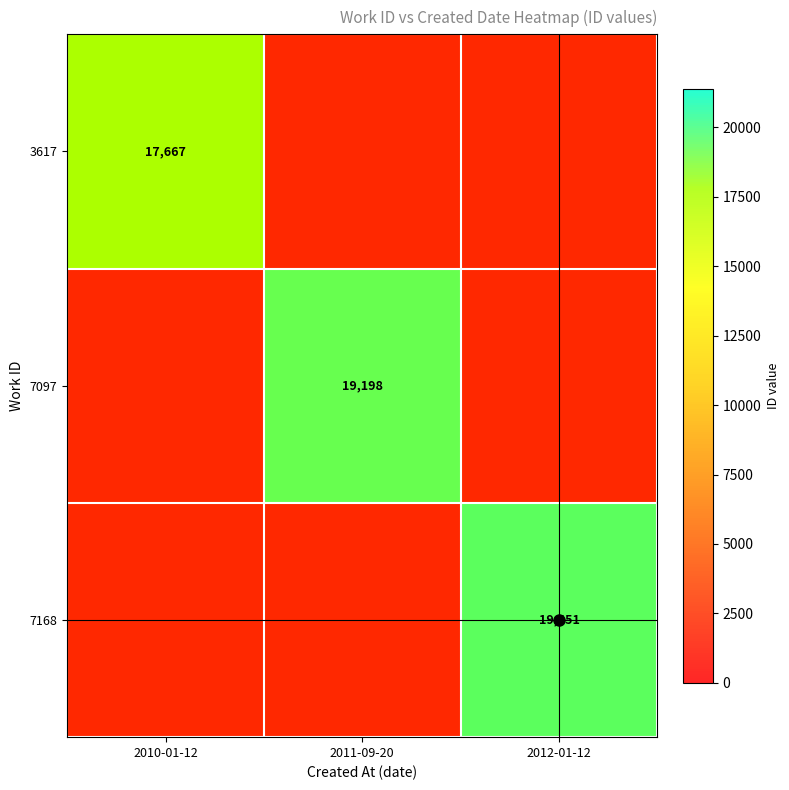

How many categories are shown in the chart?

3